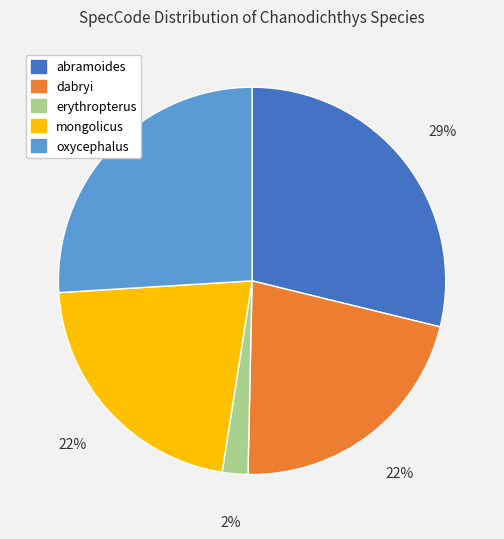

Do erythropterus and oxycephalus together represent more than half of the pie?

No